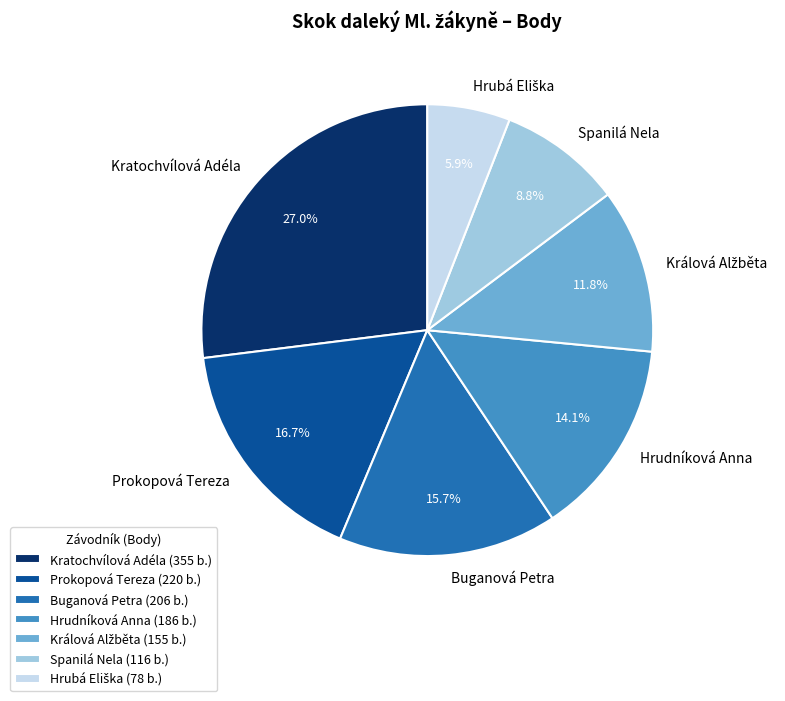

What percentage is NOT represented by Prokopová Tereza?

83.3%